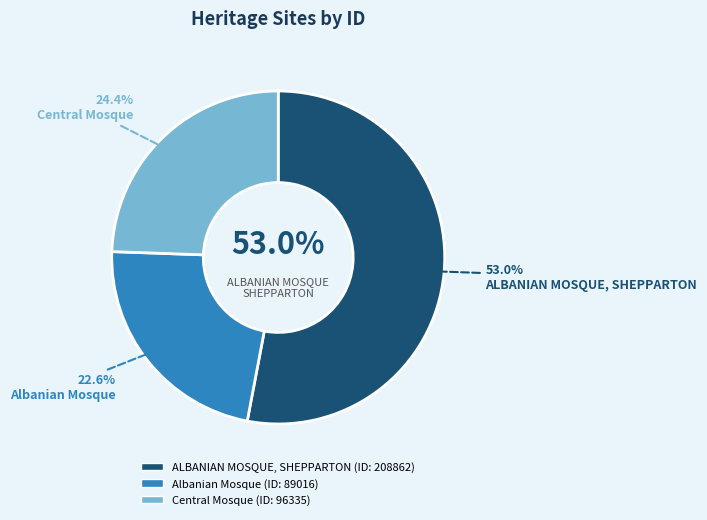

How many segments does this pie chart have?

3